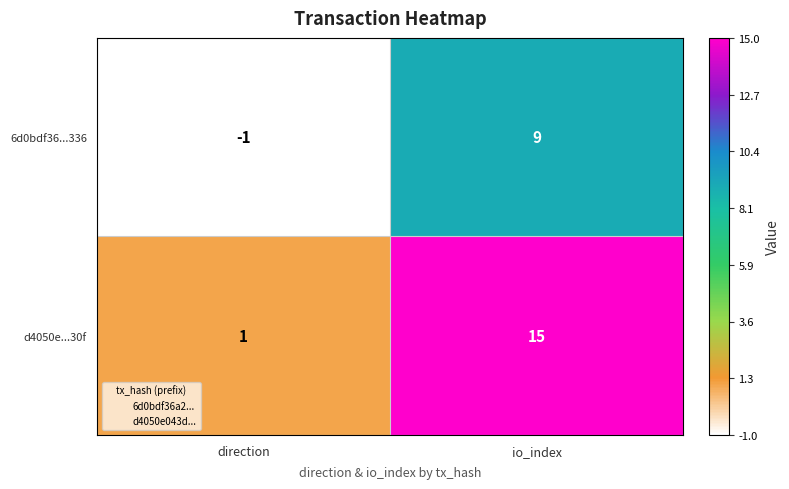

What is the sum of the 6d0bdf36...336 values at direction and io_index?

8